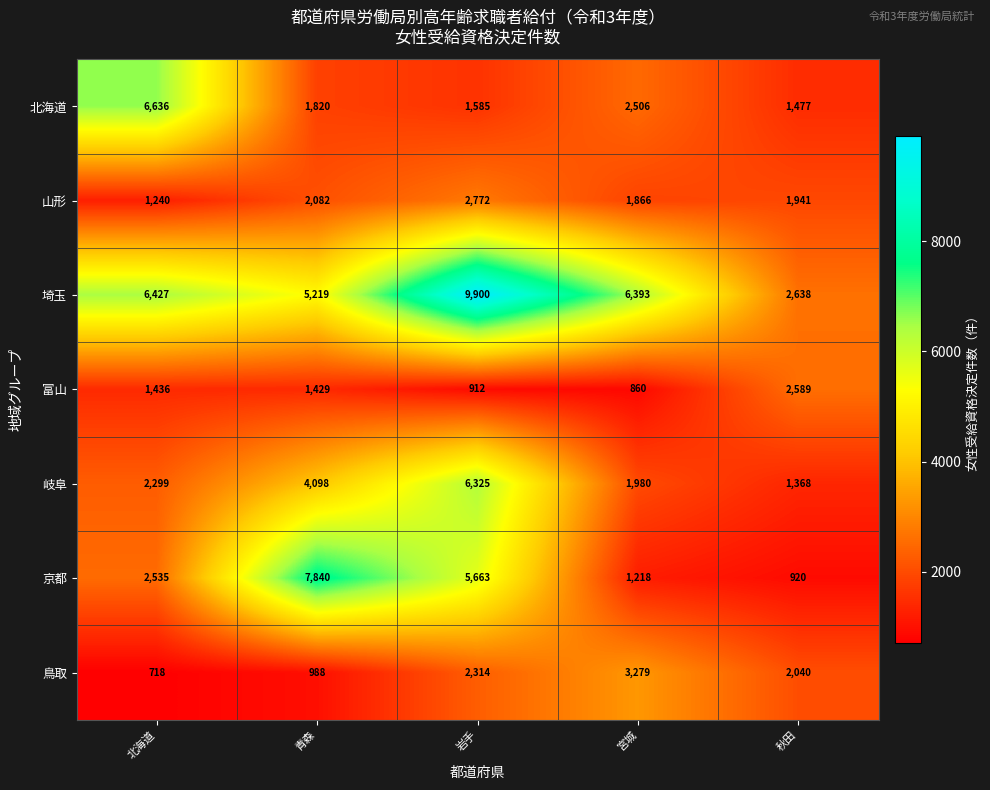

Where is 岐阜 nearest to the value 3846?

青森